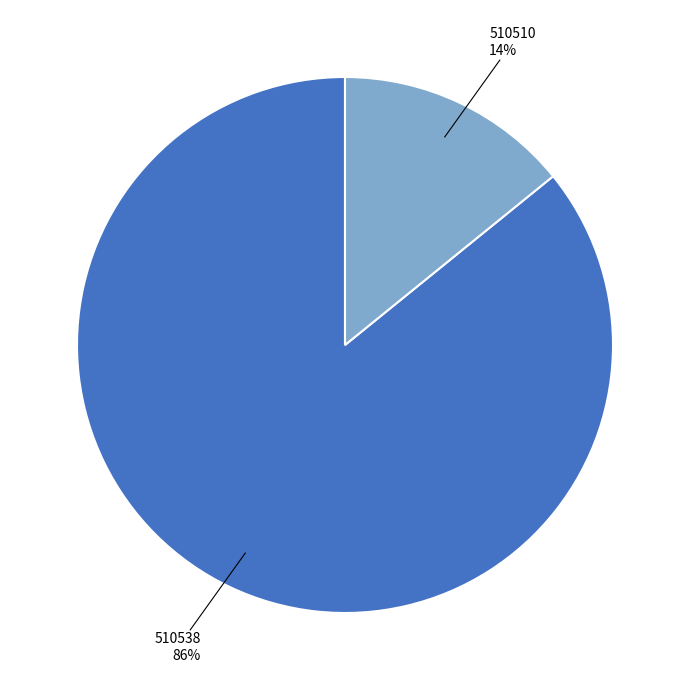

To the nearest percent, what is the difference between the largest and smallest slice percentages?

72%